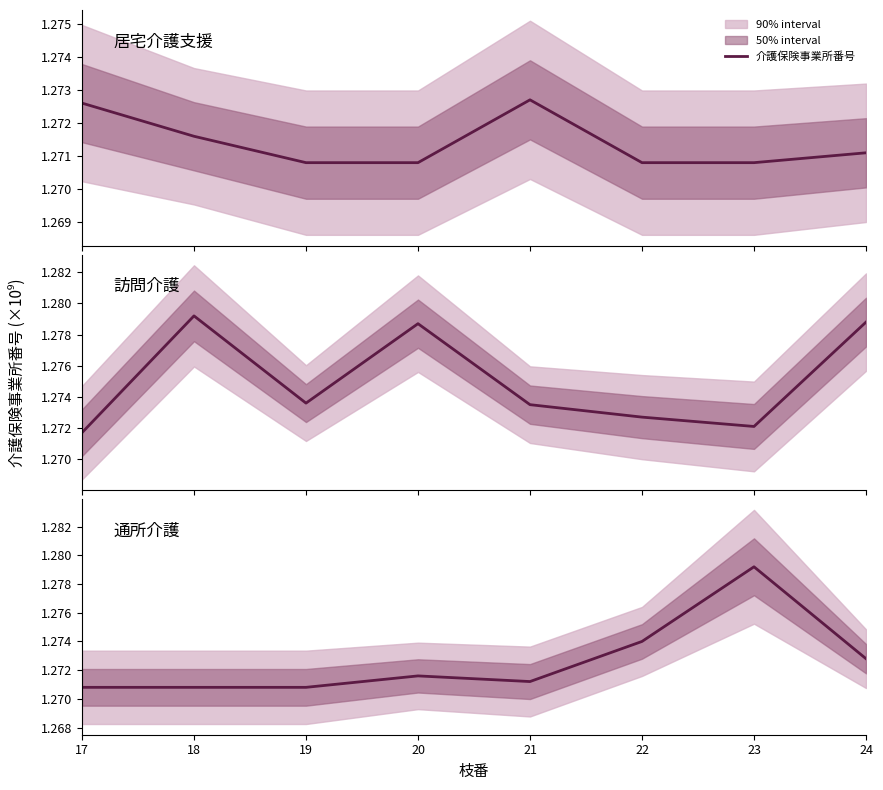

Which has a higher value, 17 or 21?

21